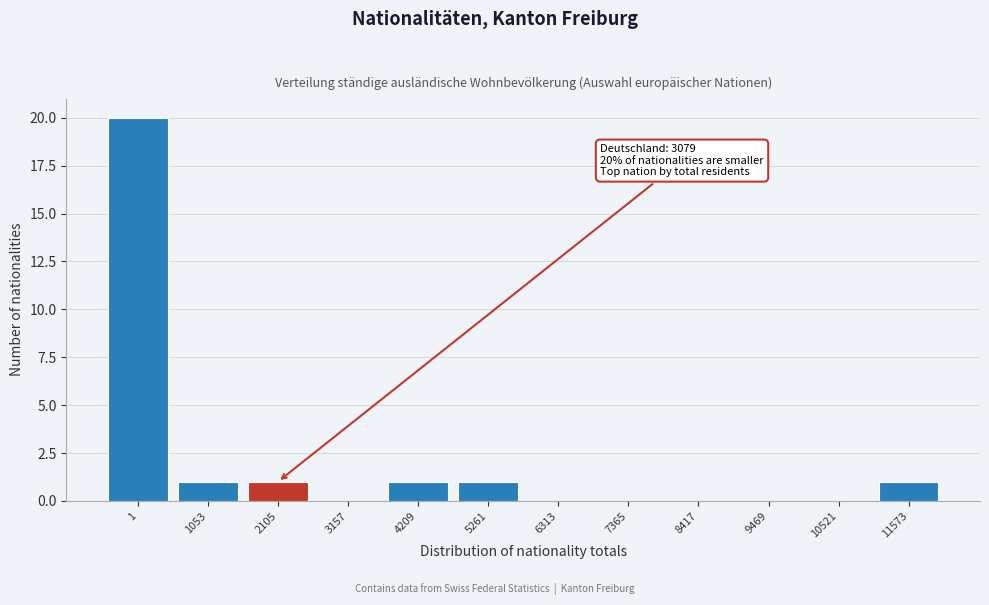

Reading right to left, what are all the values shown in this chart?

11573=1	10521=0	9469=0	8417=0	7365=0	6313=0	5261=1	4209=1	3157=0	2105=1	1053=1	1=20